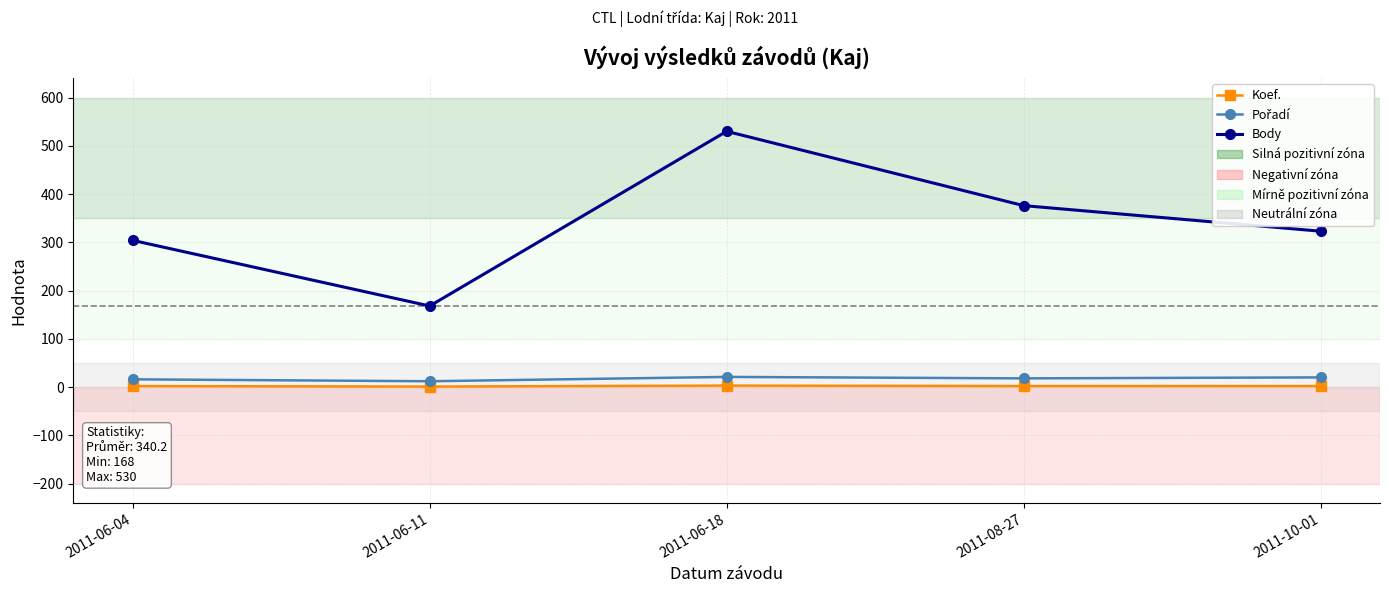

What is the label of the 5th point from the left?

2011-10-01